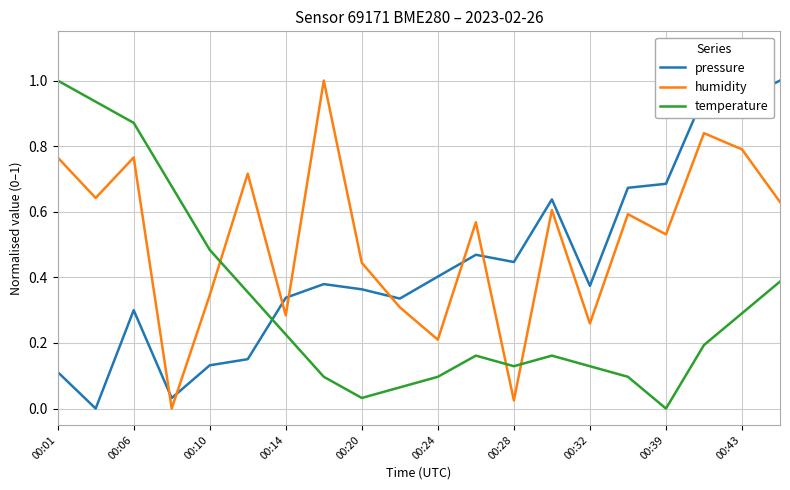

True or false: temperature has more than 0 points higher than both neighbors.

True